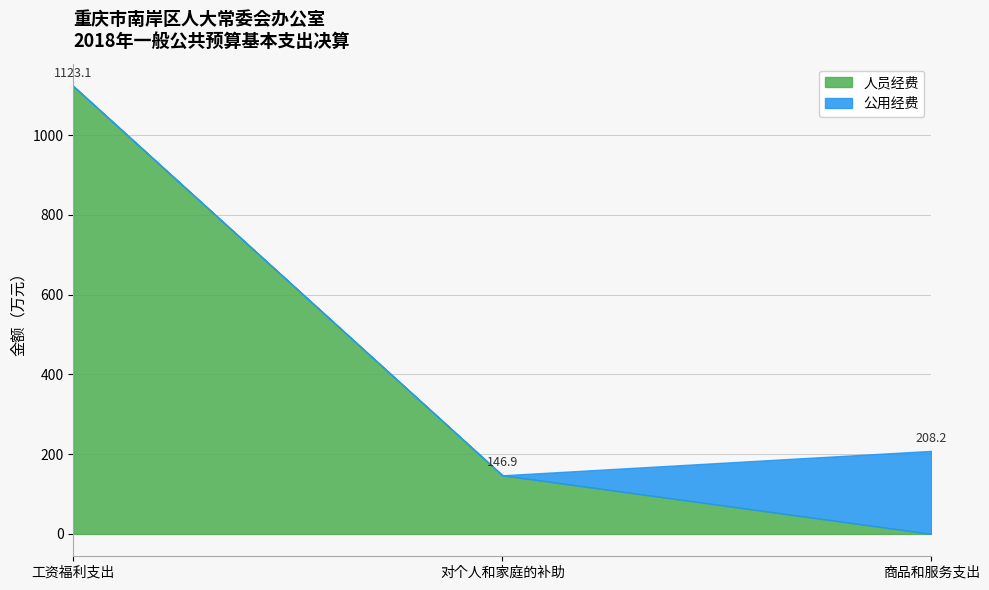

Rank the series by their maximum value, from lowest to highest.

公用经费, 人员经费